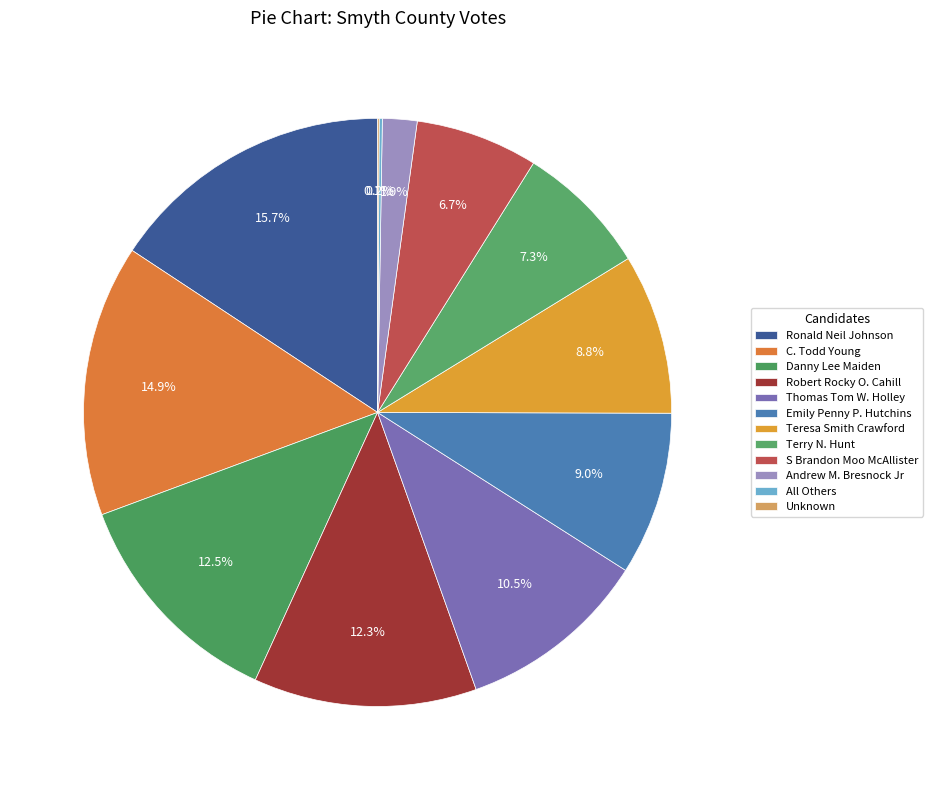

Is there a majority slice in this chart?

No